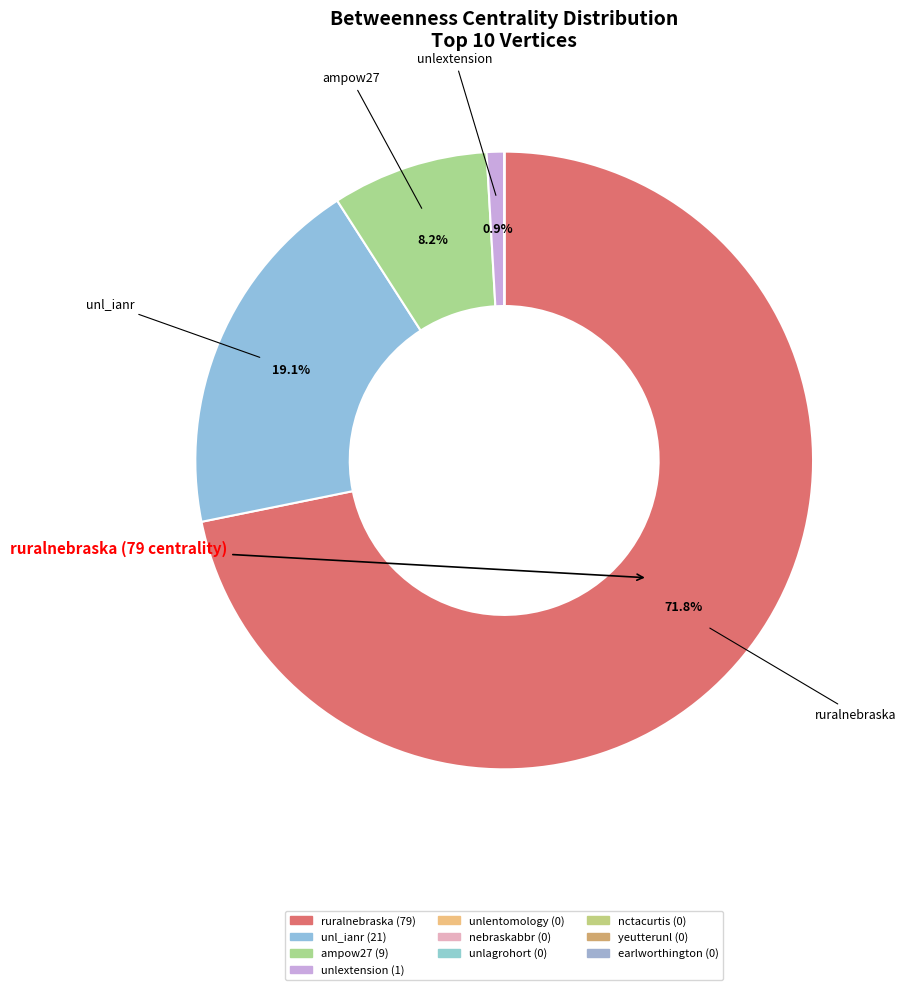

Rank the categories by value from highest to lowest.

ruralnebraska, unl_ianr, ampow27, unlextension, unlentomology, nebraskabbr, unlagrohort, nctacurtis, yeutterunl, earlworthington